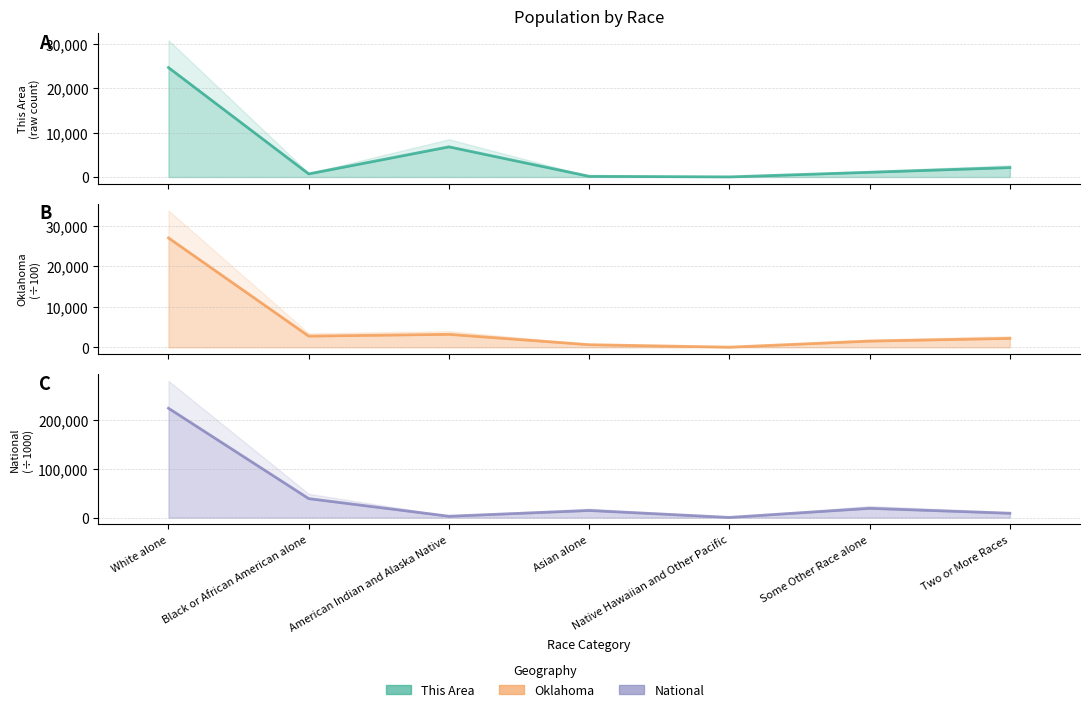

What is the maximum value shown in the chart?

223553.3